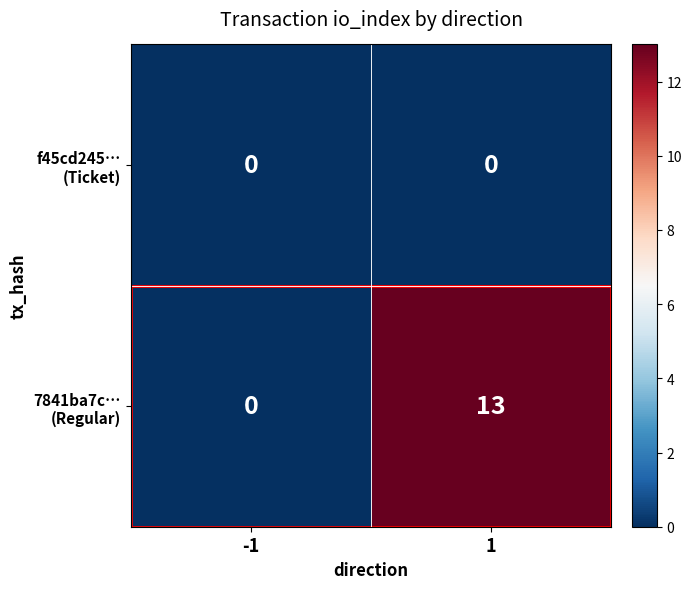

What is the spread (max minus min) of values at 1?

13